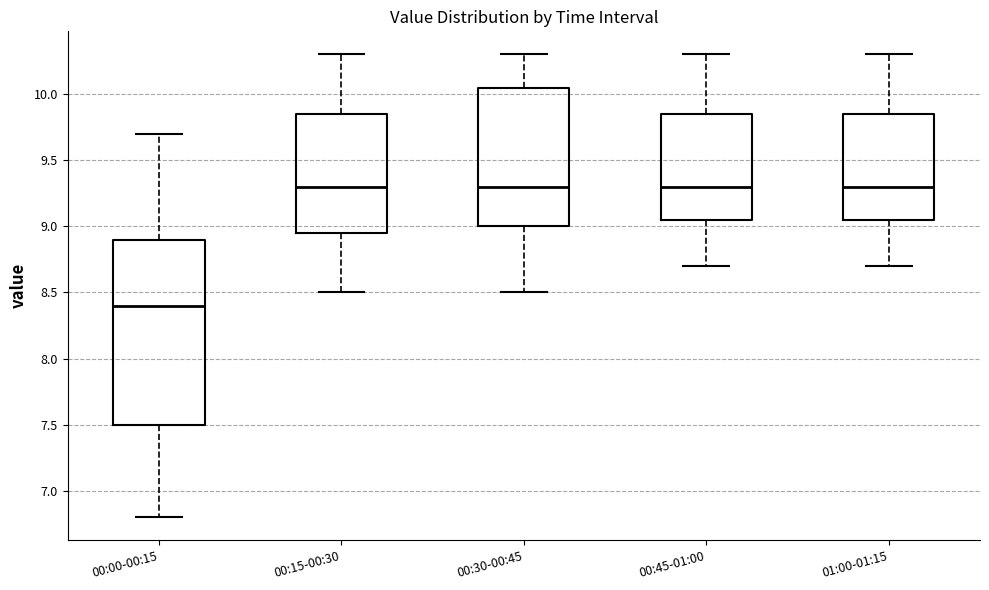

Which box is the tallest, from its lower edge to its upper edge?

00:00-00:15